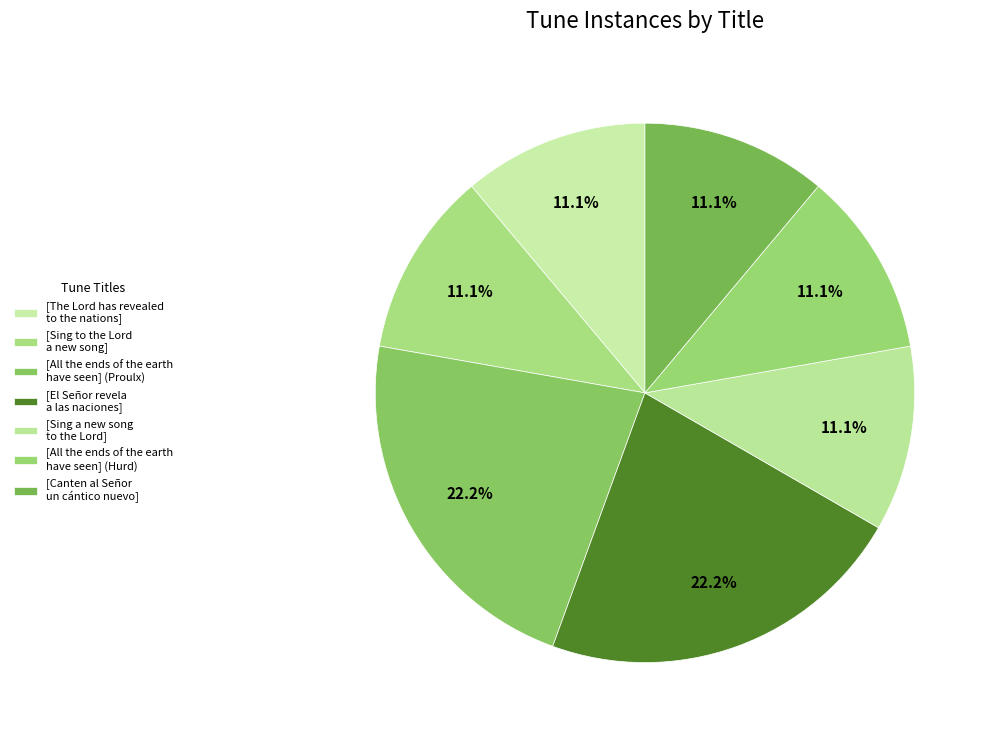

What percentage do [Canten al Señor un cántico nuevo] and [All the ends of the earth have seen] (Hurd) together represent?

22.2%